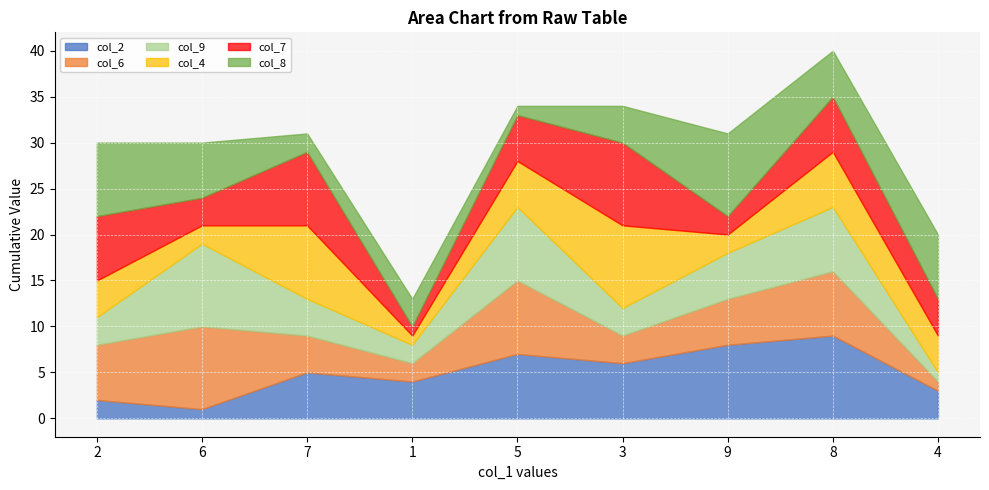

True or false: col_6 and col_9 intersect in this chart.

False